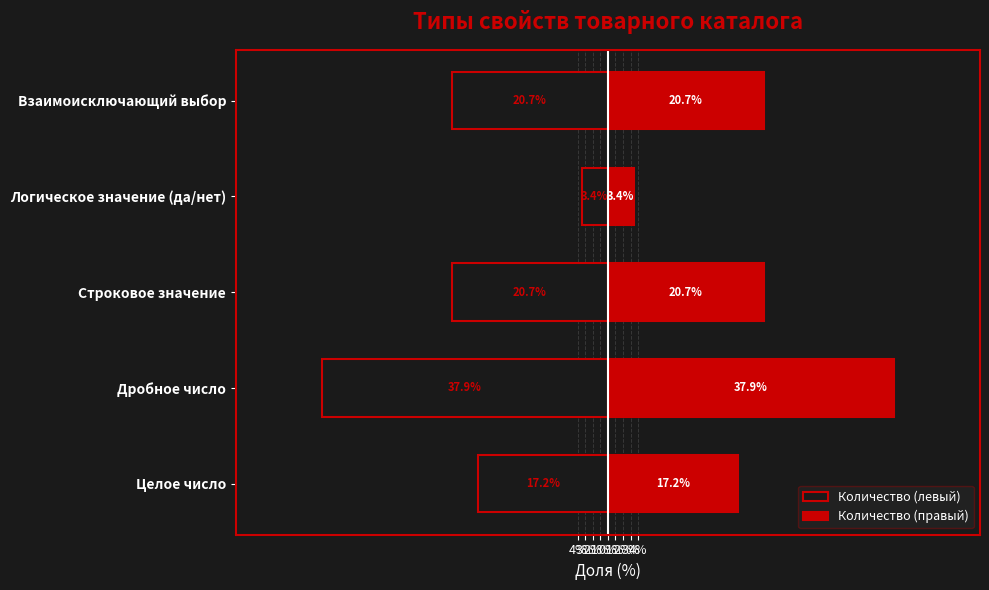

What are all the series names shown in the legend?

Количество (левый), Количество (правый)